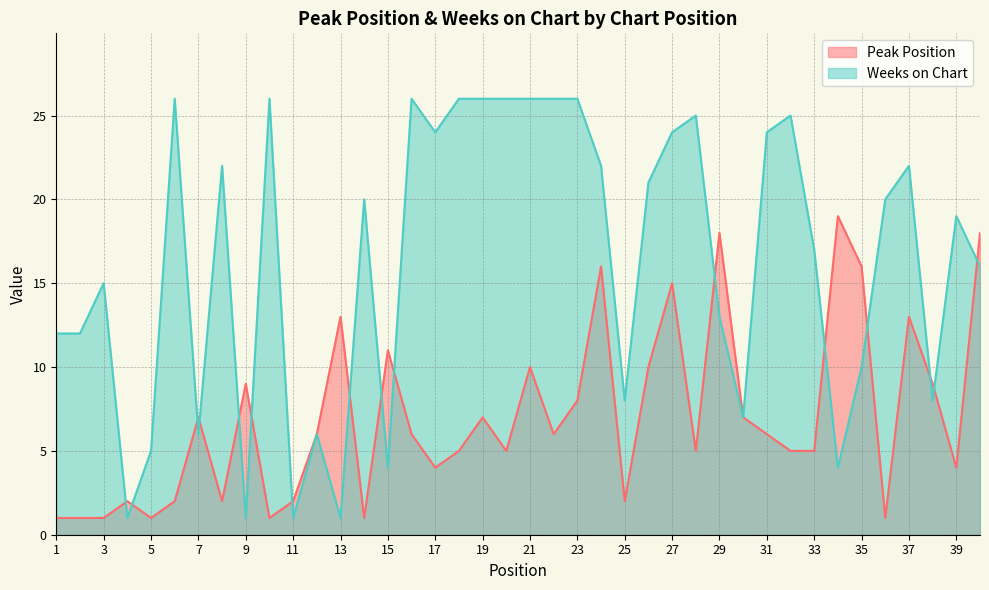

After their last crossing, which series has the higher values: Peak Position or Weeks on Chart?

Peak Position